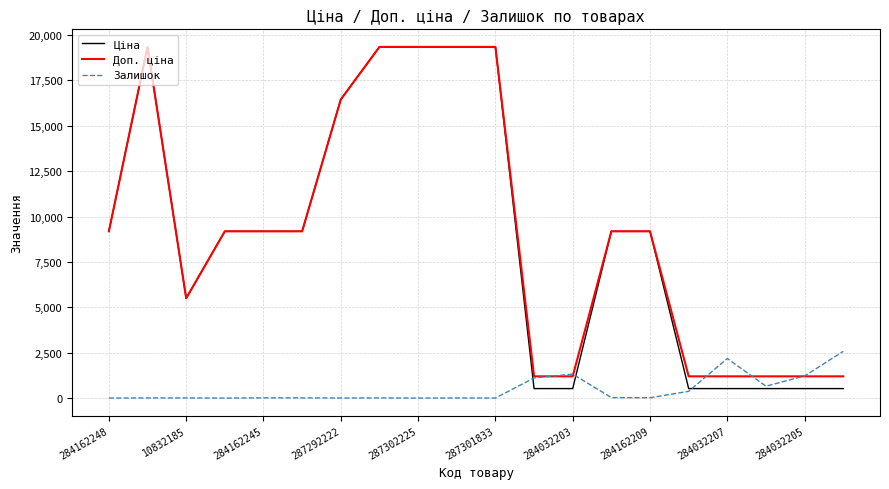

What is the greatest value displayed?

19343.1